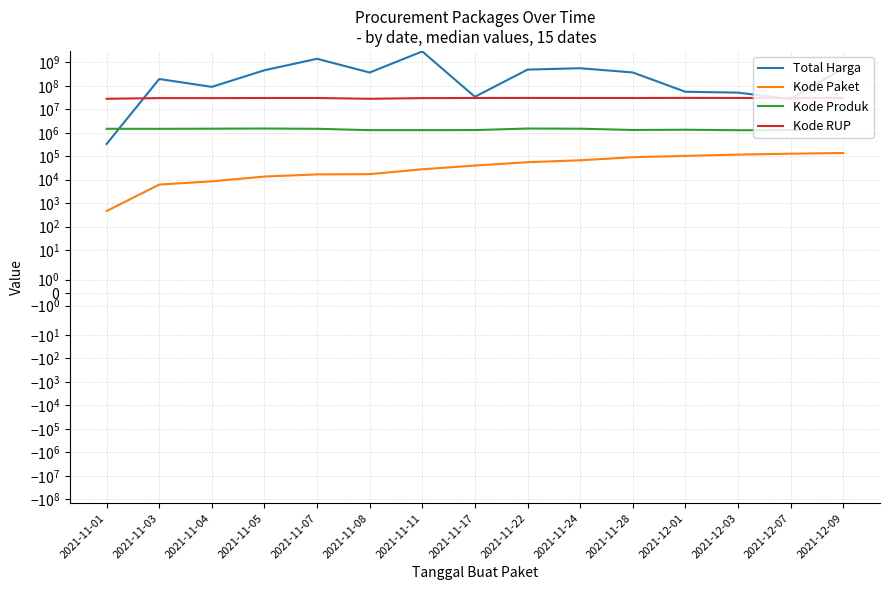

Which series has the largest total across all categories?

Total Harga